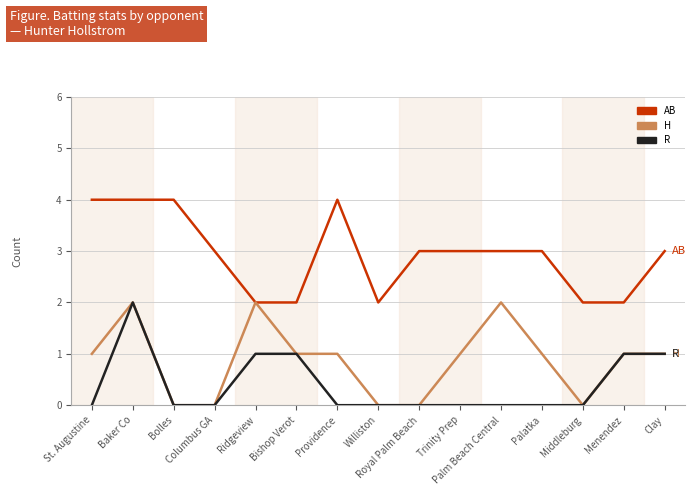

What is the sum of the AB values at Palatka and Trinity Prep?

6